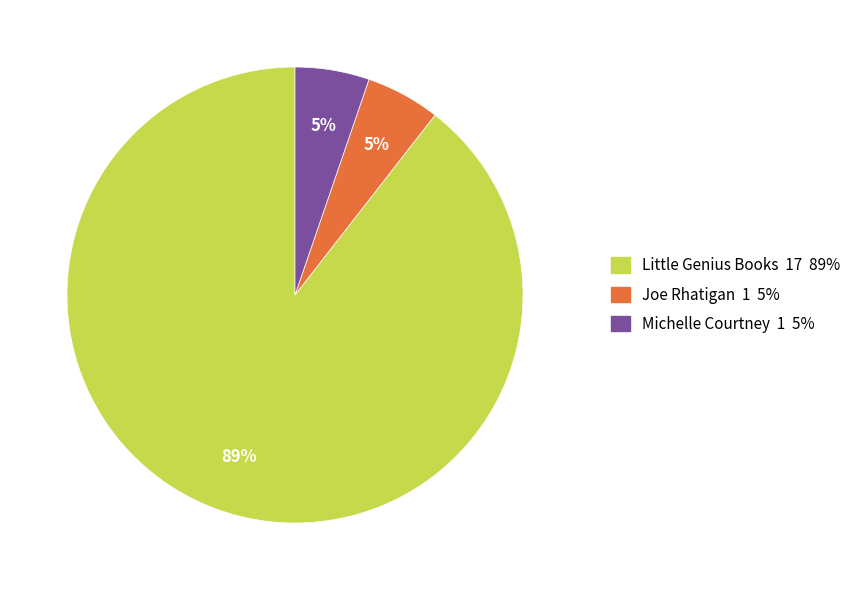

Is it true that Little Genius Books is 89% of the pie?

True